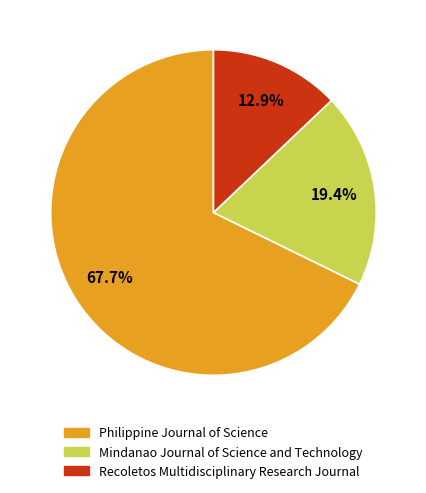

Between Recoletos Multidisciplinary Research Journal and Mindanao Journal of Science and Technology, which is larger?

Mindanao Journal of Science and Technology